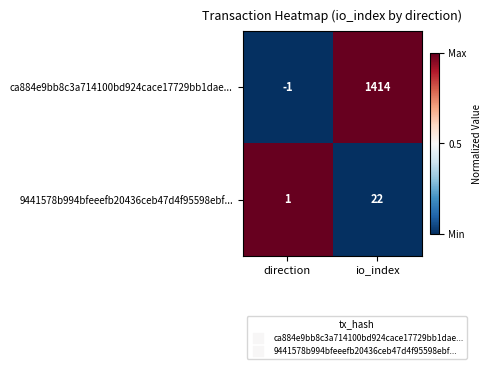

What is the difference between the highest and lowest values at io_index?

1392